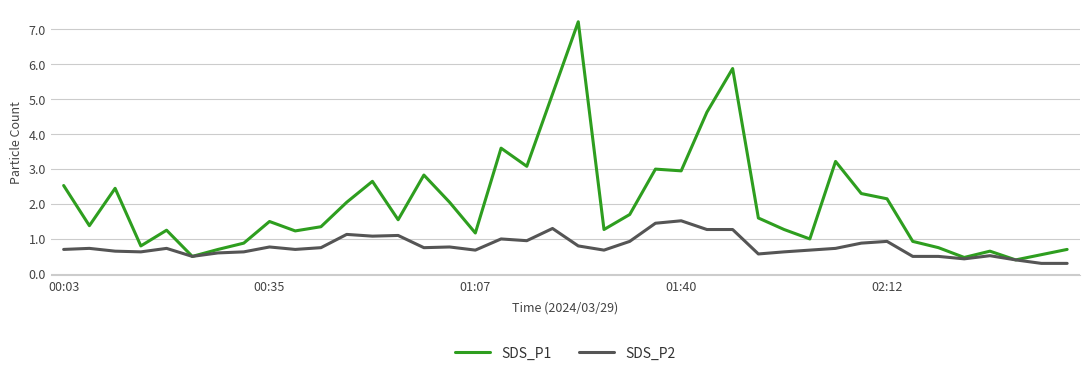

Which series has the largest range (max minus min)?

SDS_P1